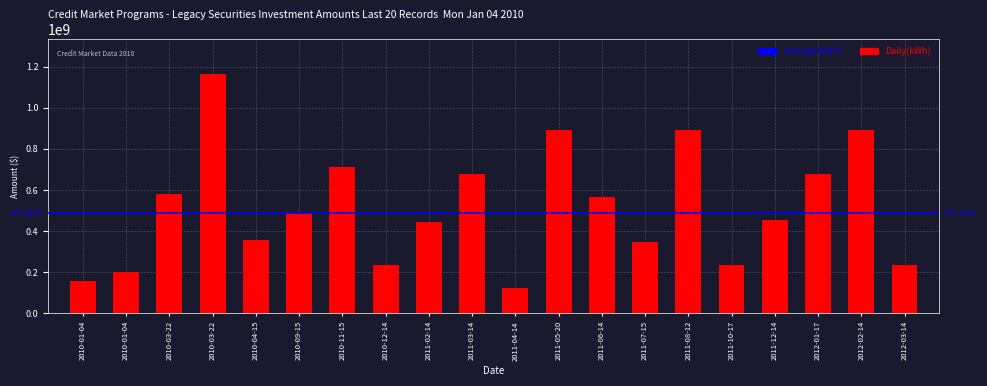

Rank the categories by value from highest to lowest.

2010-03-22, 2011-08-12, 2011-05-20, 2012-02-14, 2010-11-15, 2011-03-14, 2012-01-17, 2010-03-22, 2011-06-14, 2010-09-15, 2011-12-14, 2011-02-14, 2010-04-15, 2011-07-15, 2010-12-14, 2011-10-17, 2012-03-14, 2010-01-04, 2010-01-04, 2011-04-14